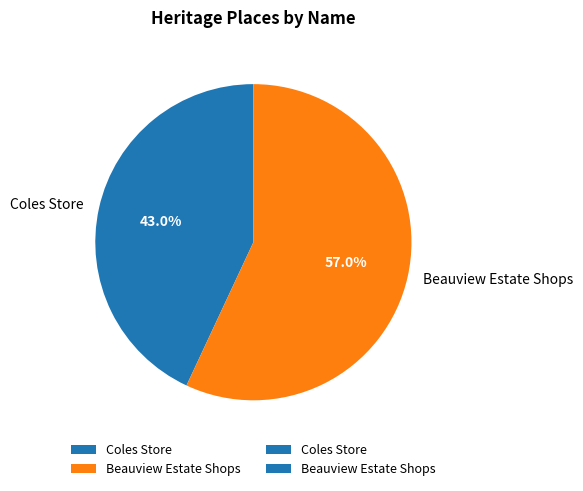

Which category has the smallest portion of the pie?

Coles Store